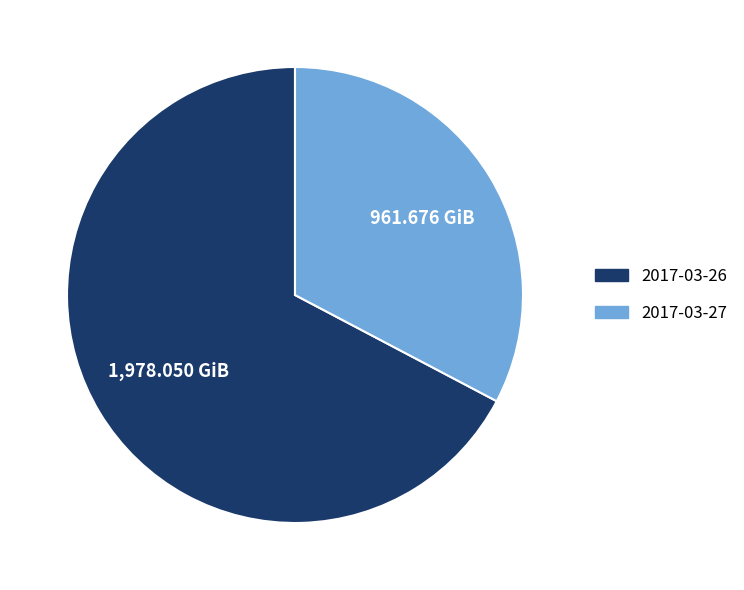

Which slice is the largest?

2017-03-26